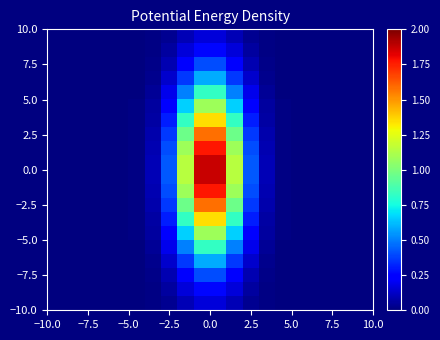

How many series are shown in this chart?

20